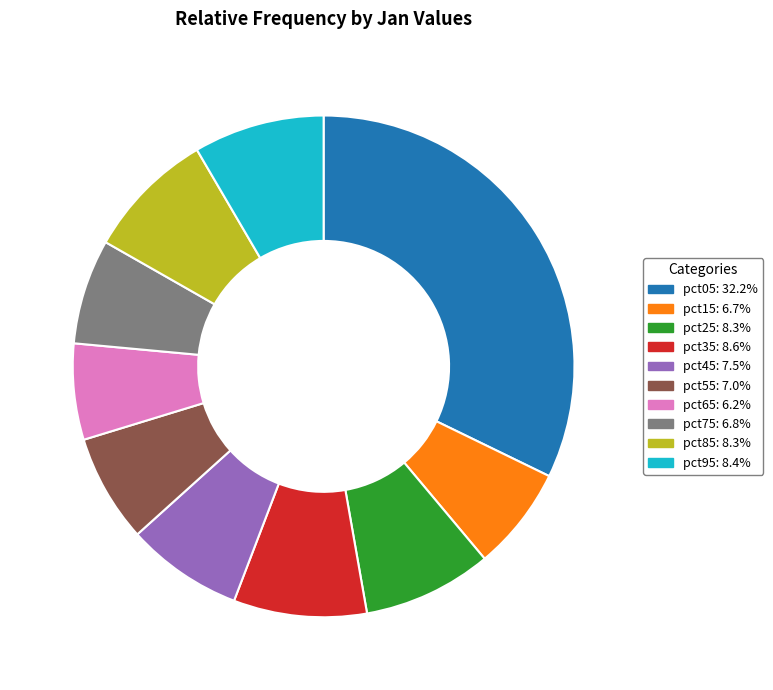

Does pct85 represent more than half of the total?

No